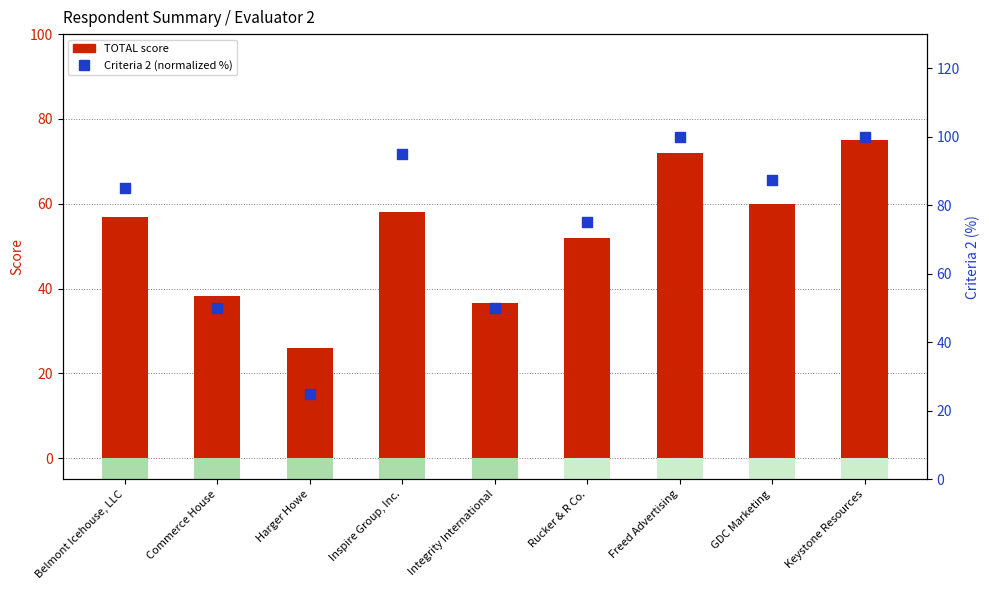

At which category is the sum across all series the highest?

Keystone Resources